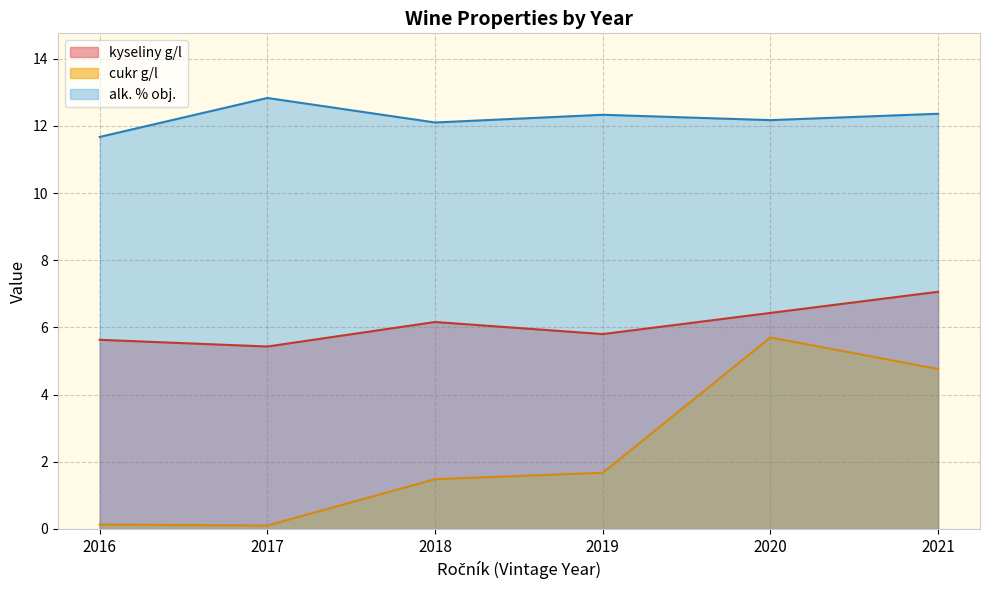

At which category is the sum across all series the highest?

2021